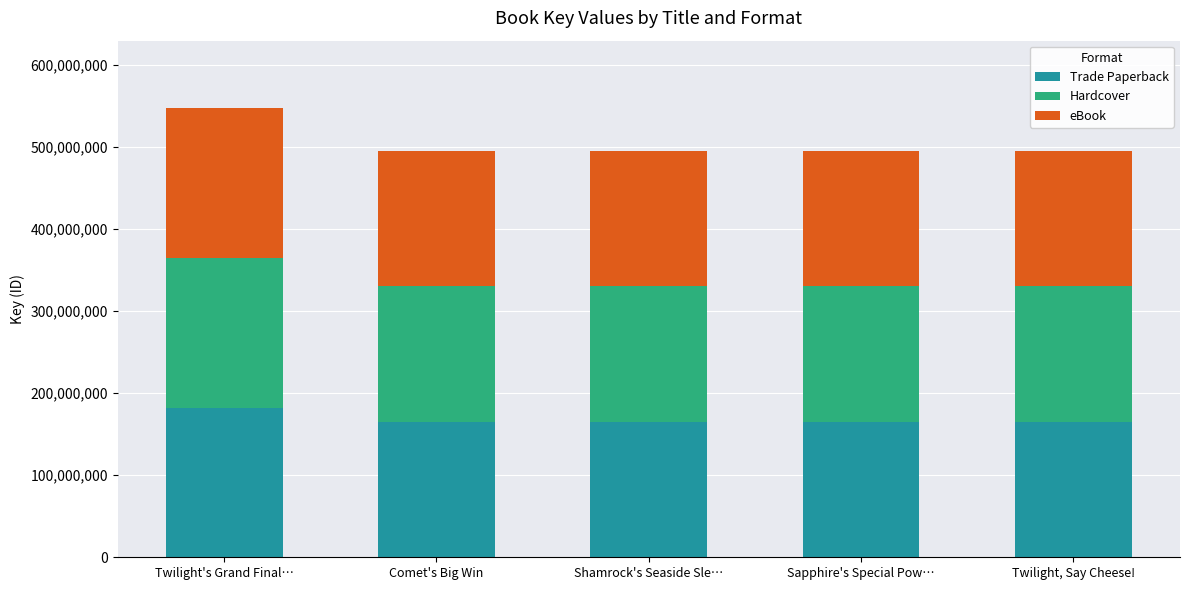

True or false: Trade Paperback has a value of 97654511 at Twilight's Grand Final….

False